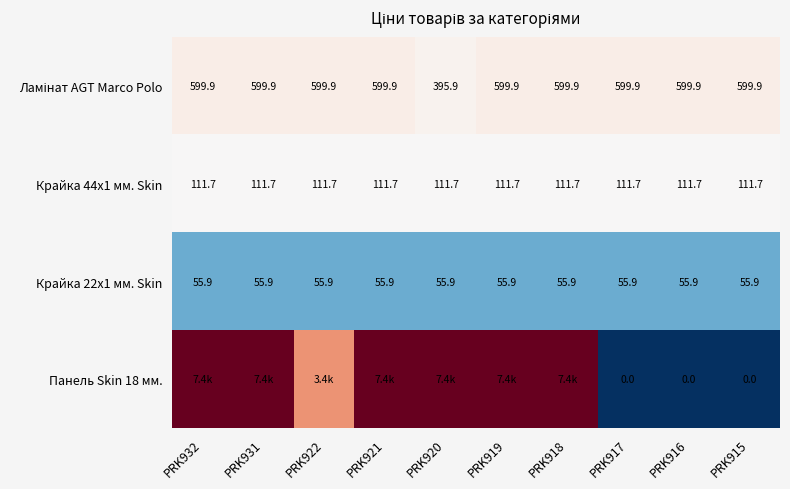

Which series has the largest range (max minus min)?

Панель Skin 18 мм.